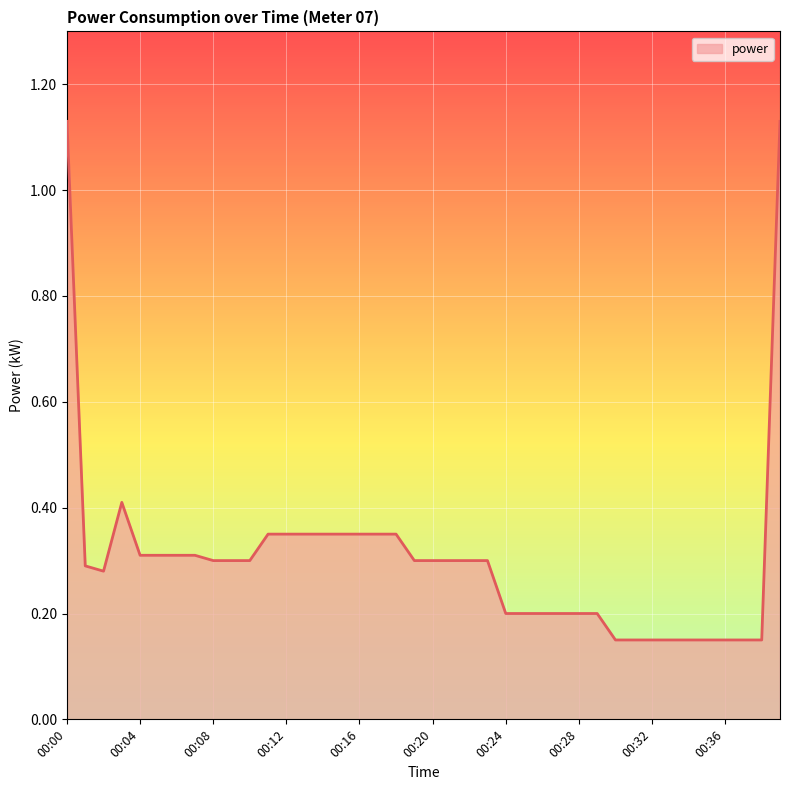

What is the difference between the maximum and minimum values?

1.0